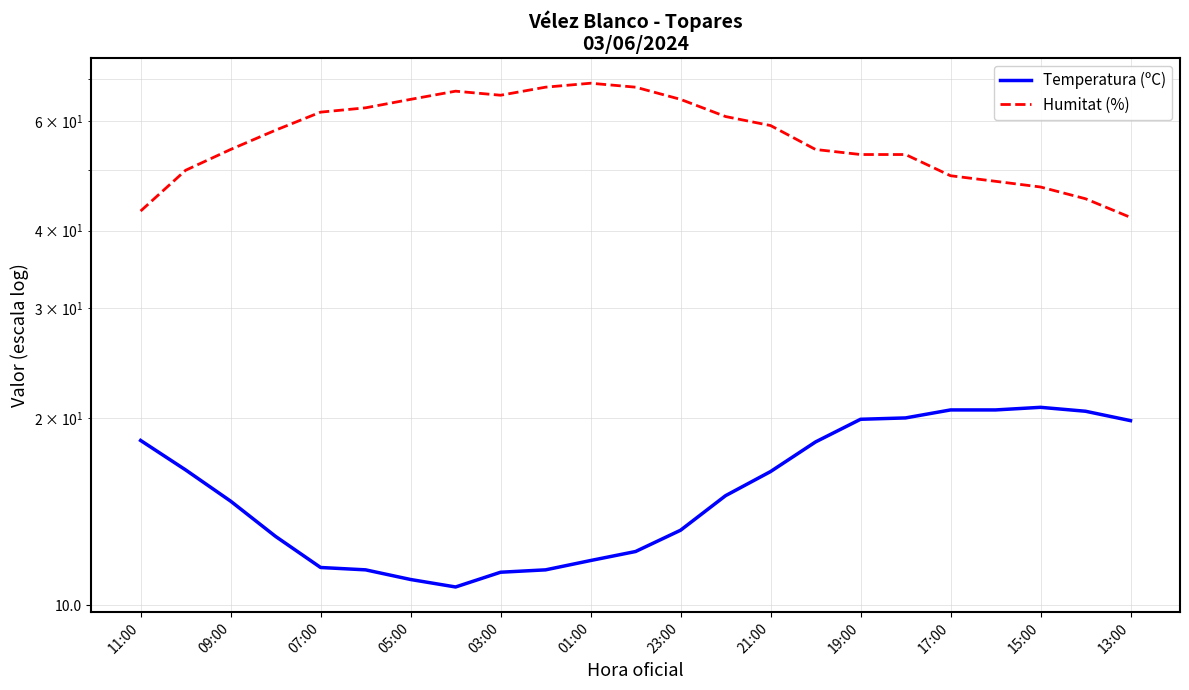

Is the value of Humitat (%) at 21 greater than the value of Temperatura (ºC) at 09:00?

Yes